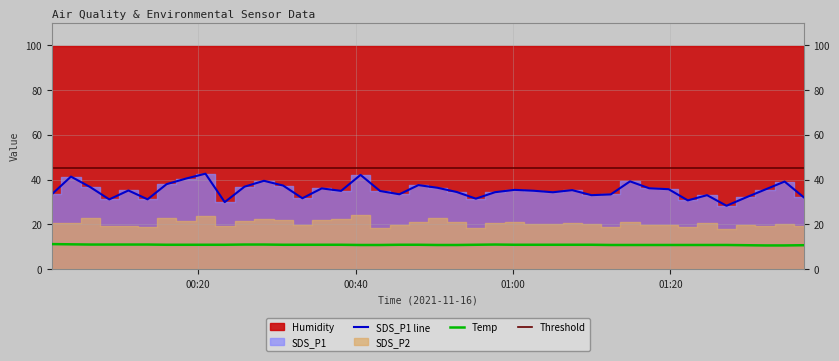

What is the minimum value for SDS_P1 line?

28.3